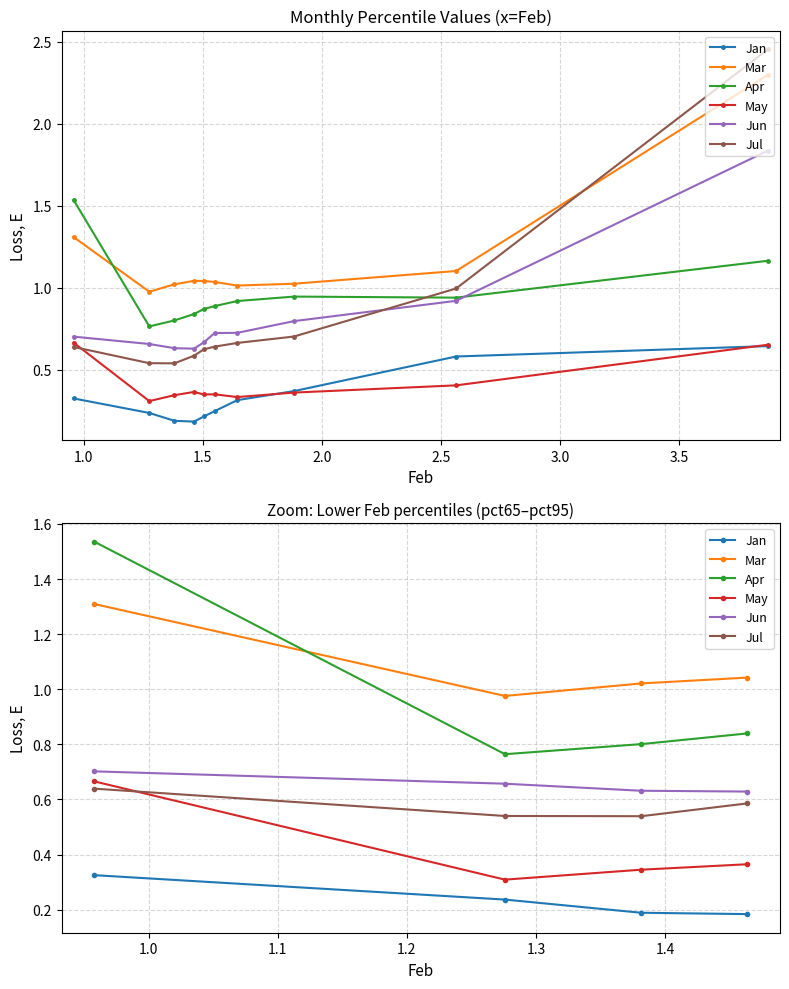

What is the difference between the Mar values at 2.0 and 1.0?

0.3